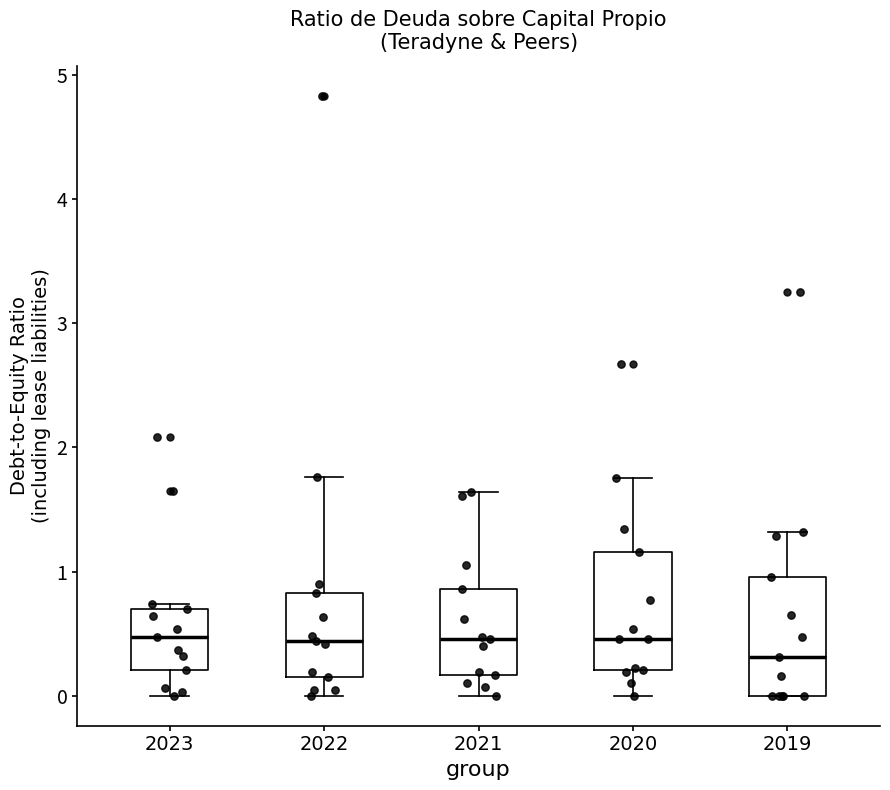

Reading left to right, transcribe this box plot: for each box, give where its median line is, the range the box spans, and where its two whiskers end, as read against the y-axis. The values are not printed on the chart, so give them approximately, as read against the axis.

2023: median 0.5, box 0.2 to 0.7, whiskers 0.0 to 0.7 (just above the box's upper edge)
2022: median 0.4, box 0.2 to 0.8, whiskers 0.0 to 1.8
2021: median 0.5, box 0.2 to 0.9, whiskers 0.0 to 1.6
2020: median 0.5, box 0.2 to 1.2, whiskers 0.0 to 1.8
2019: median 0.3, box 0.0 to 1.0, whiskers 0.0 to 1.3